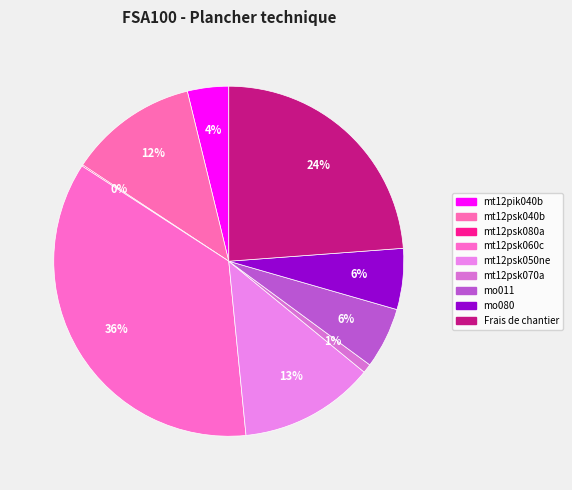

Which category has the biggest portion of the pie?

mt12psk060c